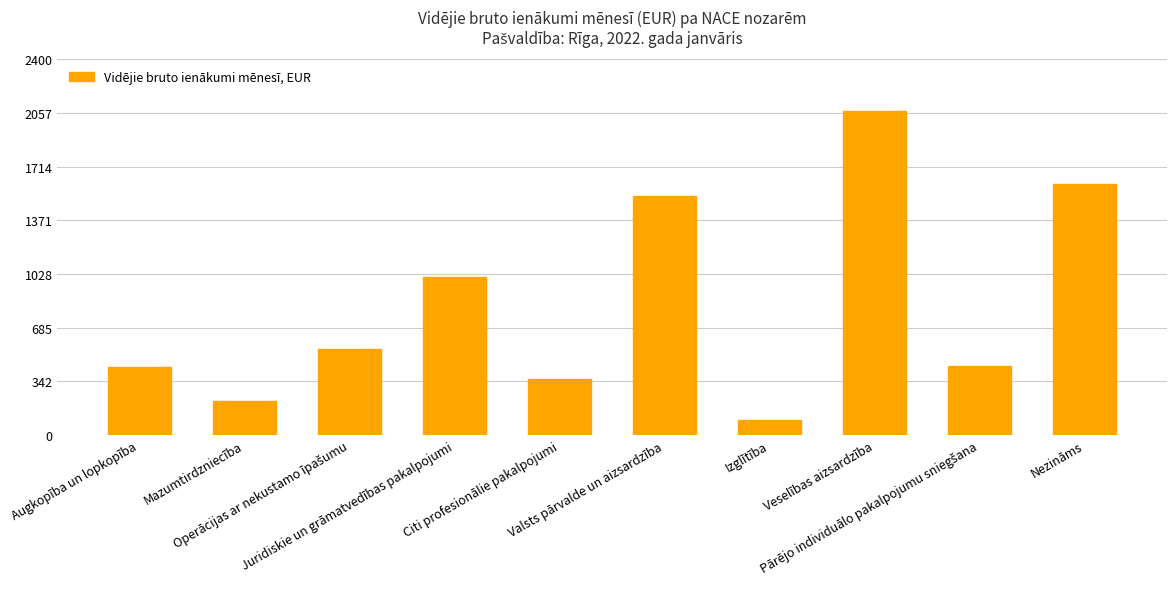

Are the bars grouped side by side (vs. stacked)?

No